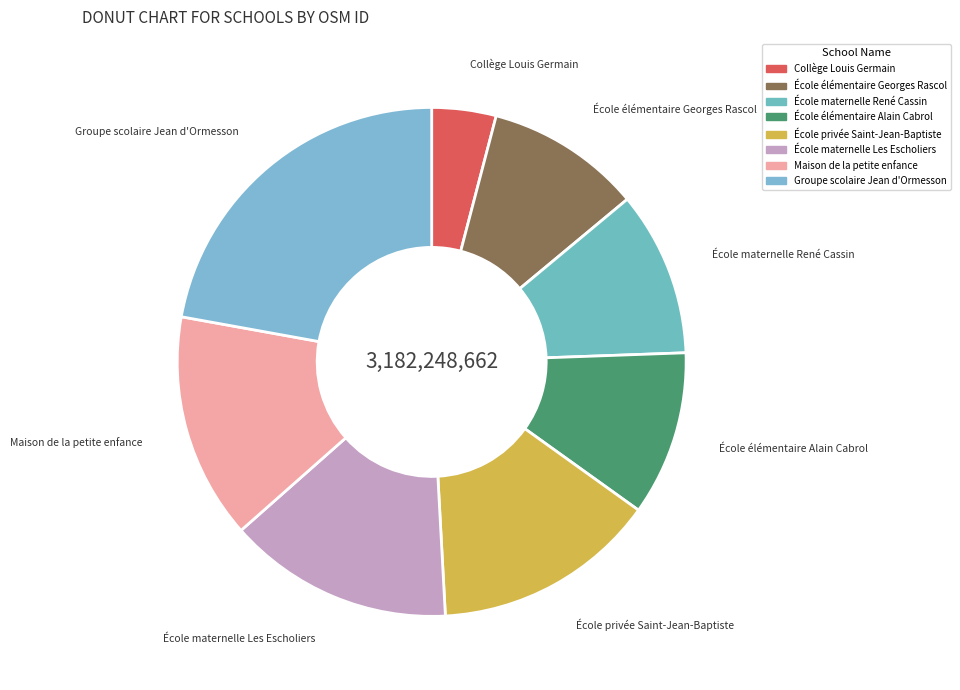

How many segments does this pie chart have?

8